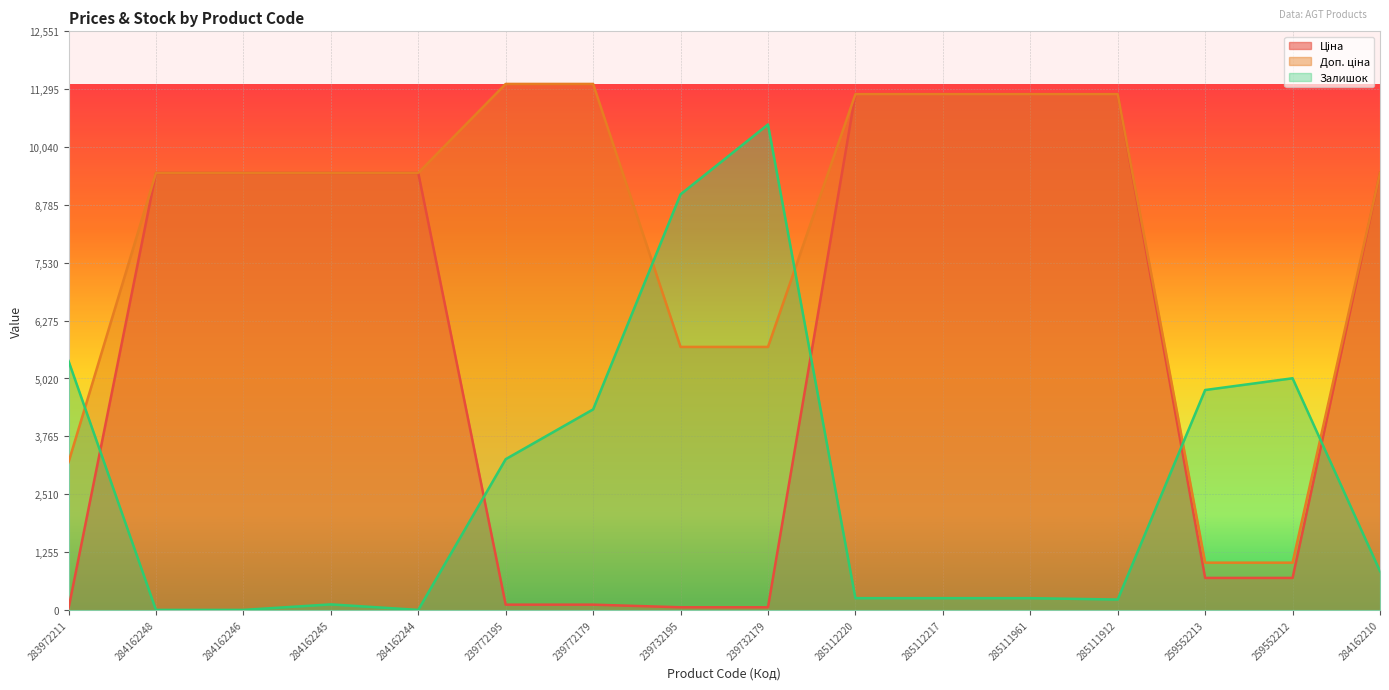

What is the difference between the second highest and minimum values in the Залишок series?

9015.0